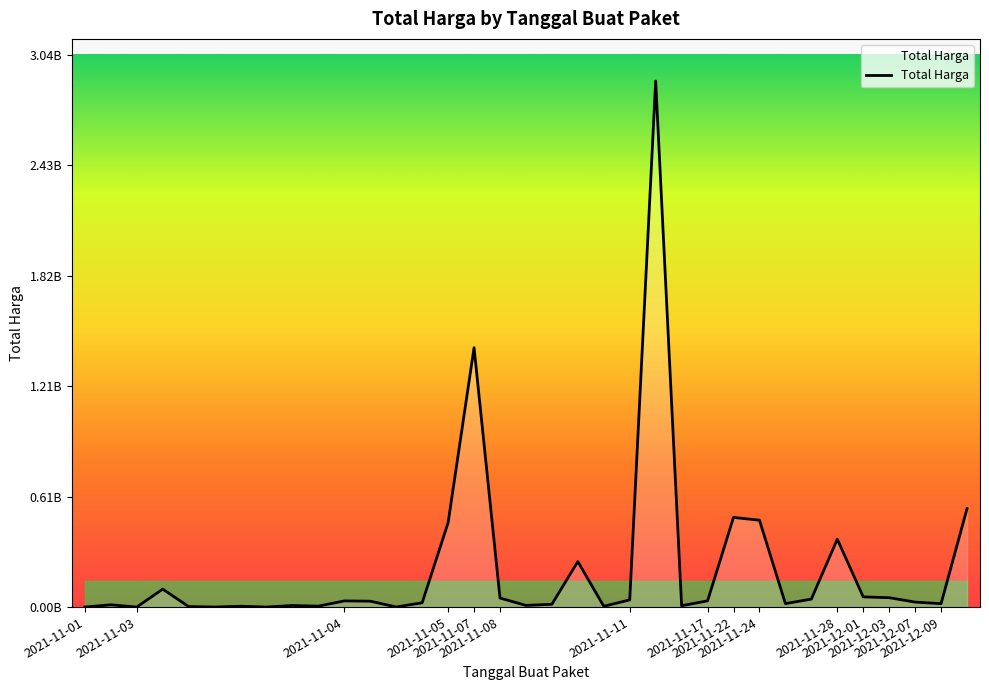

Does the chart have visible grid lines?

No